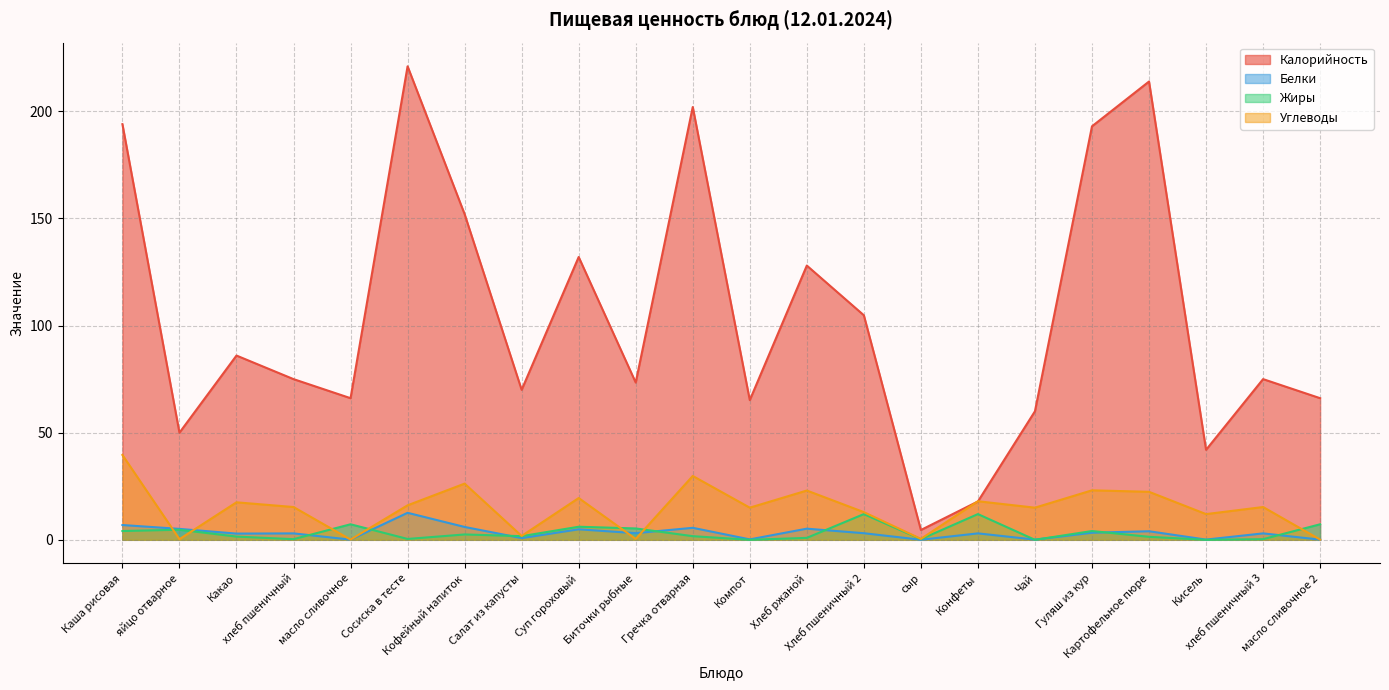

What is the label of the 10th point from the left?

Биточки рыбные